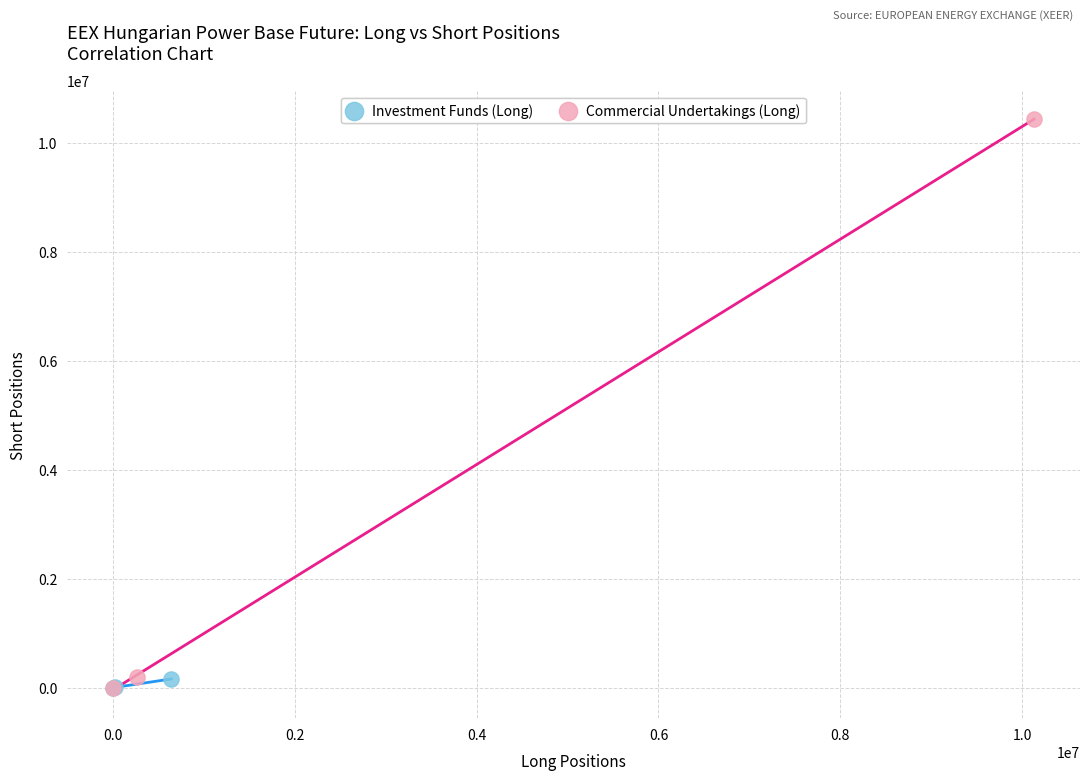

Which series has the largest Y range (max minus min)?

Commercial Undertakings (Long)